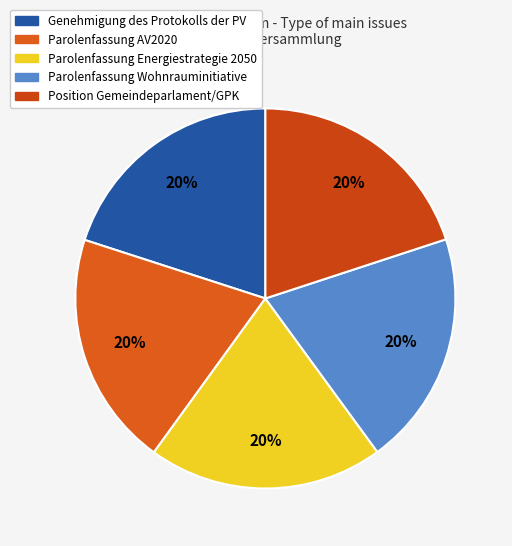

The Genehmigung des Protokolls der PV slice represents 20% of the pie. True or false?

True